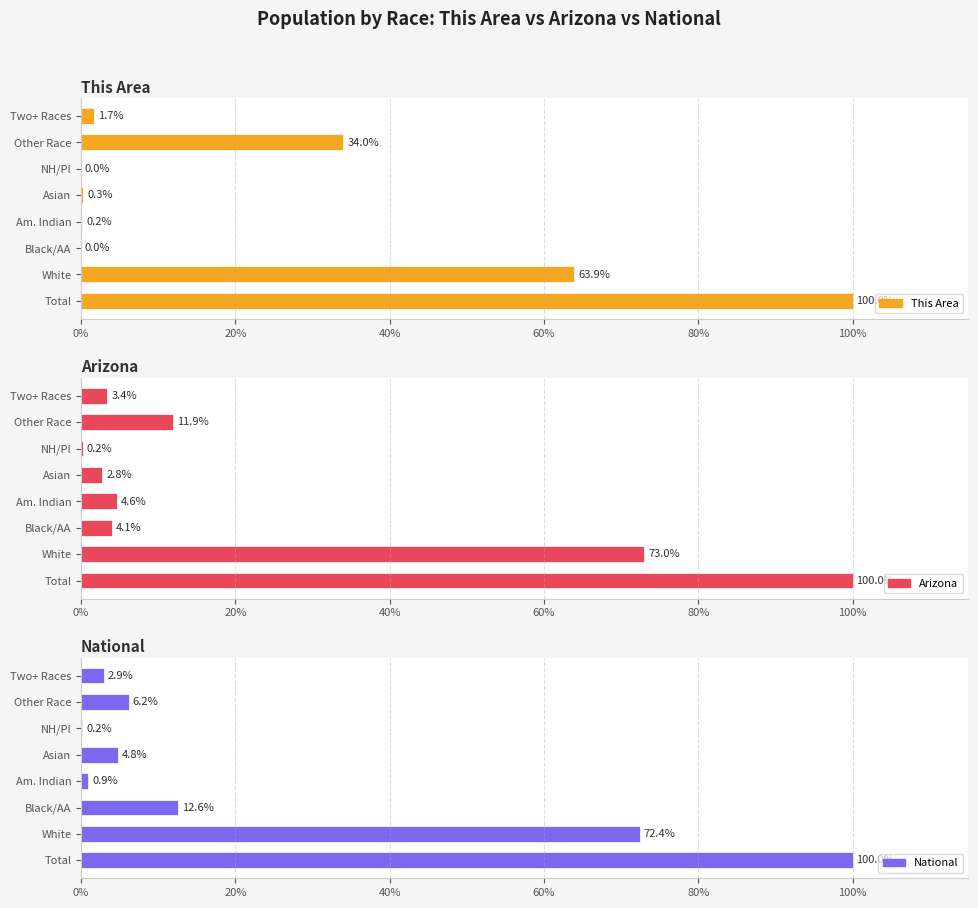

Which series changed the most between White and NH/PI?

Arizona